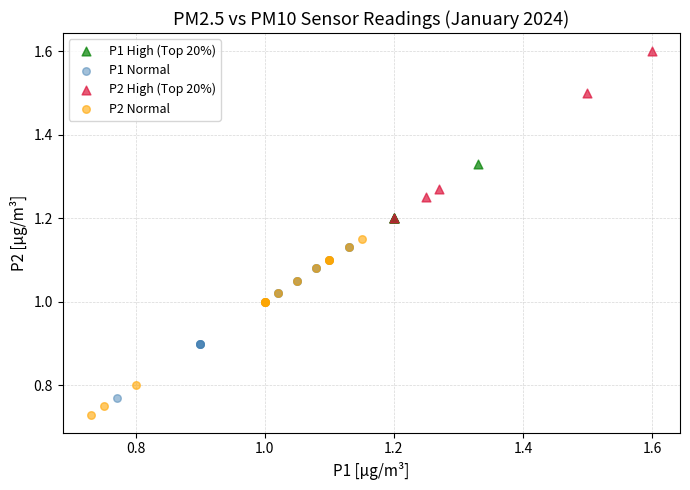

Which series contains the lowest Y value?

P2 Normal